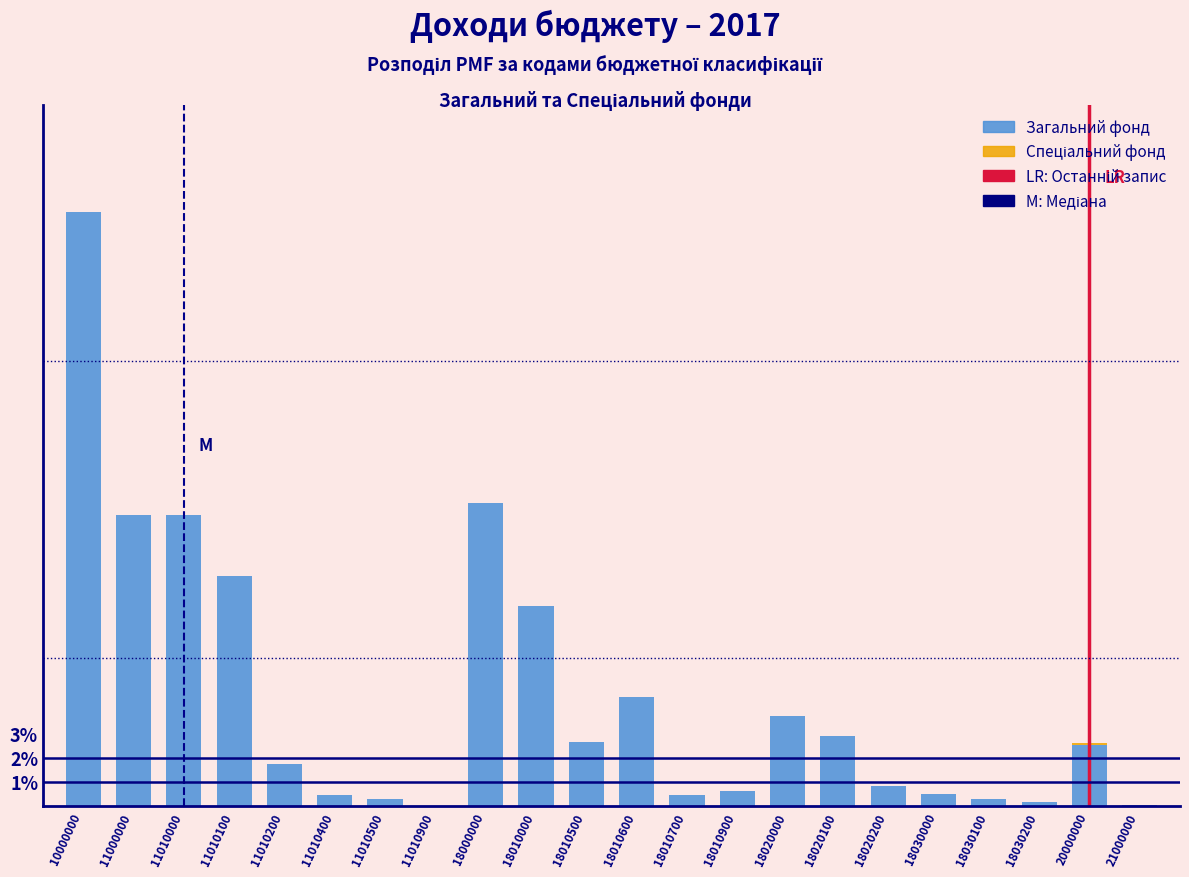

Is it true that Загальний фонд equals 8.2 at 18010000?

True